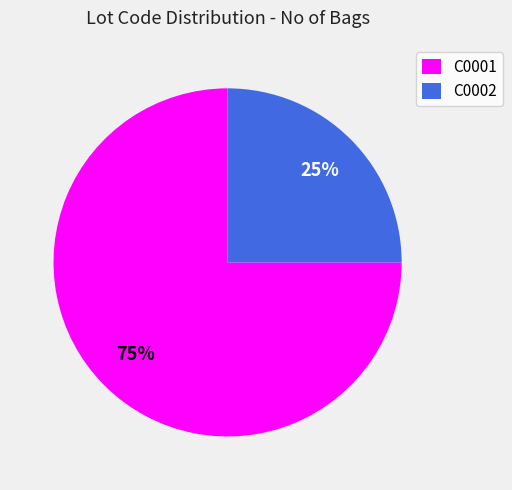

True or false: C0002 accounts for 20% of the total.

False